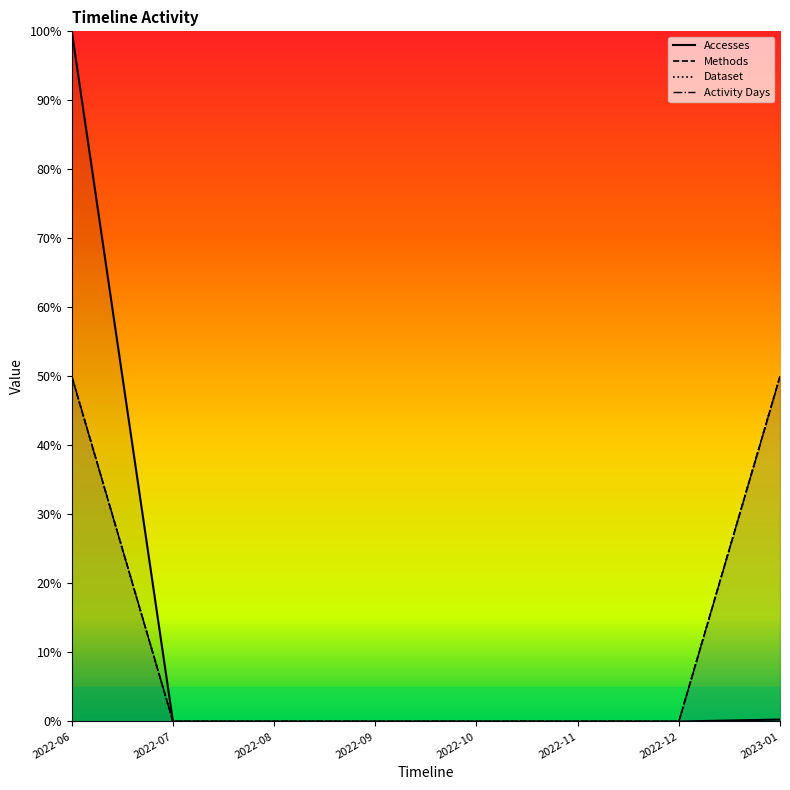

Reading right to left, extract all data points from this chart.

Accesses: 0.3	0.0	0.0	0.0	0.0	0.0	0.0	100.0
Methods: 50.0	0.0	0.0	0.0	0.0	0.0	0.0	50.0
Dataset: 50.0	0.0	0.0	0.0	0.0	0.0	0.0	50.0
Activity Days: 50.0	0.0	0.0	0.0	0.0	0.0	0.0	50.0